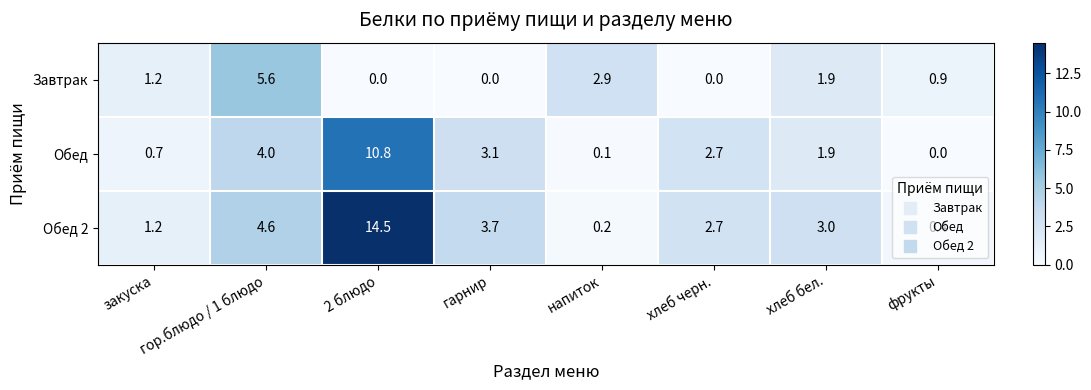

Is the value of Обед at закуска greater than the value of Завтрак at фрукты?

No